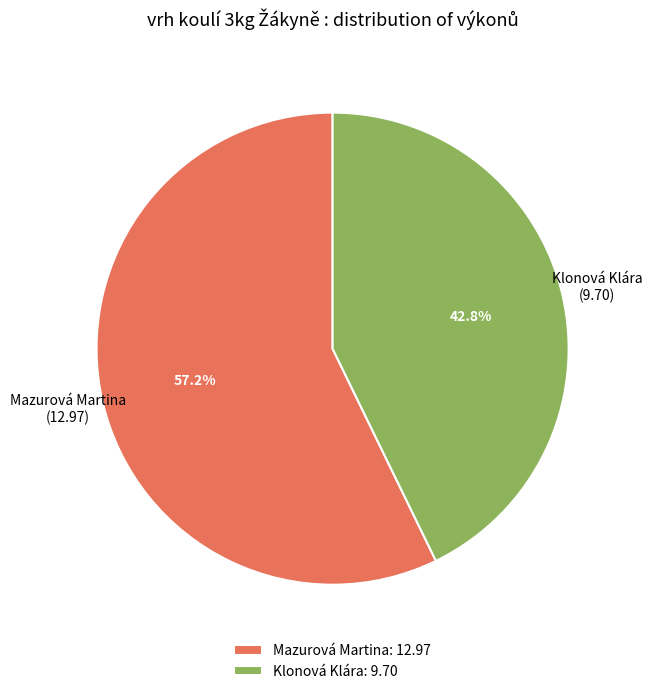

Is Mazurová Martina the majority of the pie?

Yes